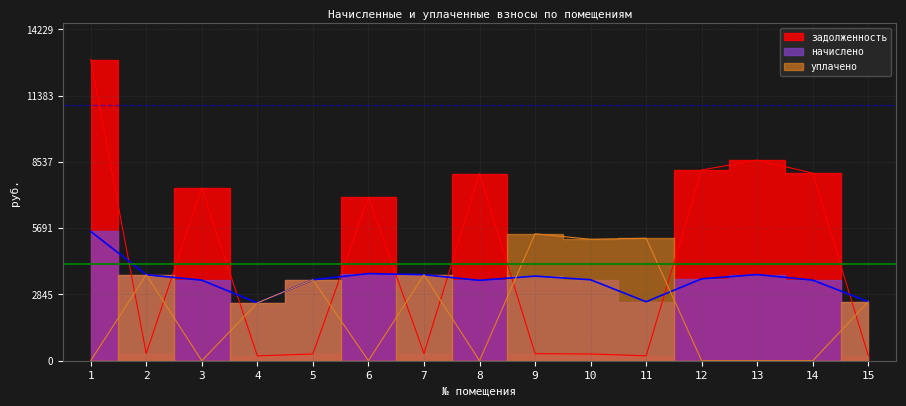

At which label is уплачено closest to 2726?

15